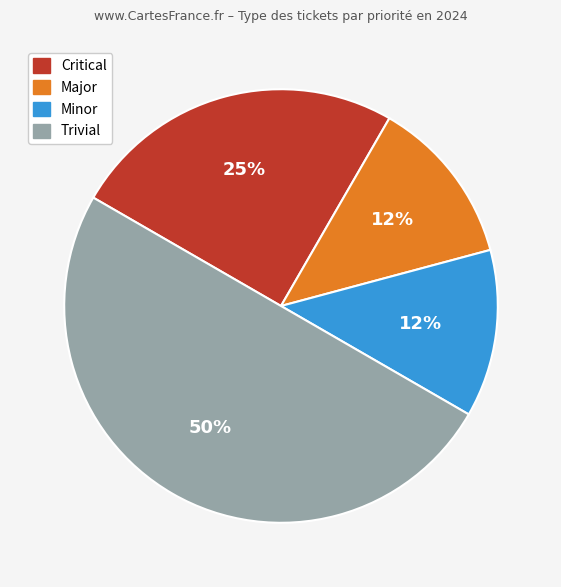

To the nearest percent, what is the average slice percentage?

25%